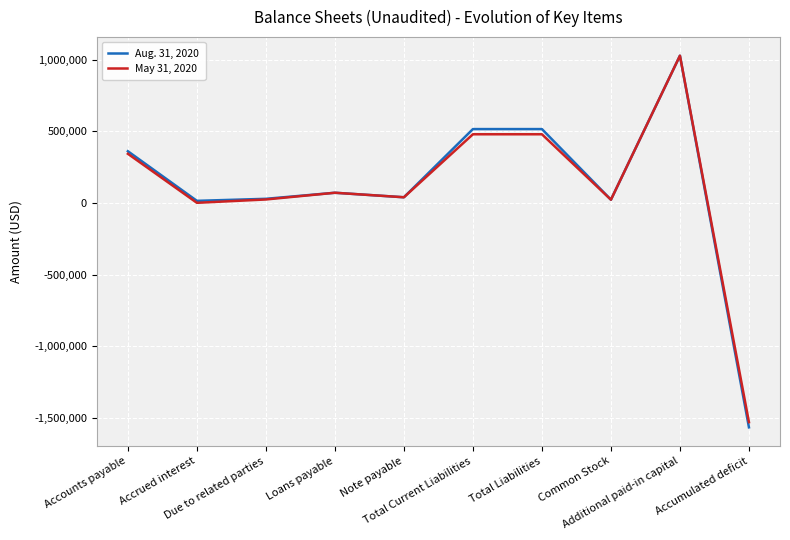

Between Due to related parties and Additional paid-in capital, which series saw the biggest shift?

May 31, 2020